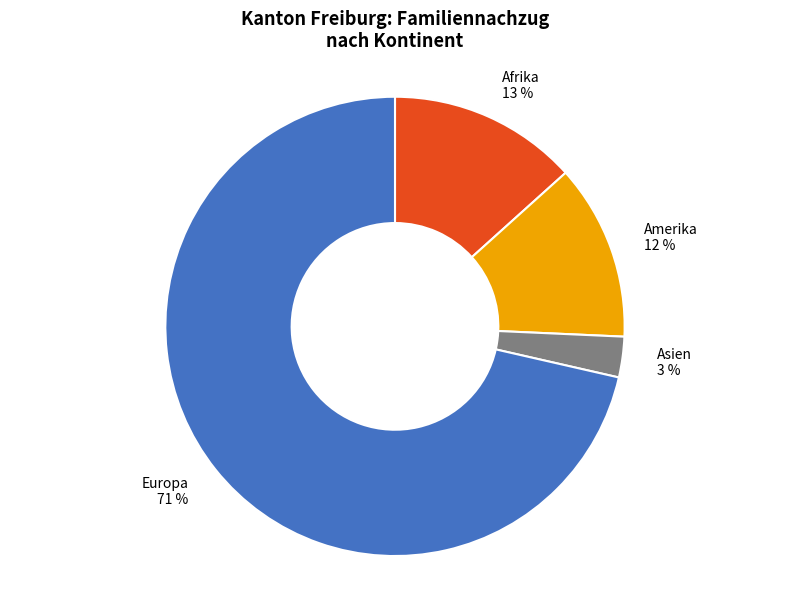

Count the number of slices in the pie.

4